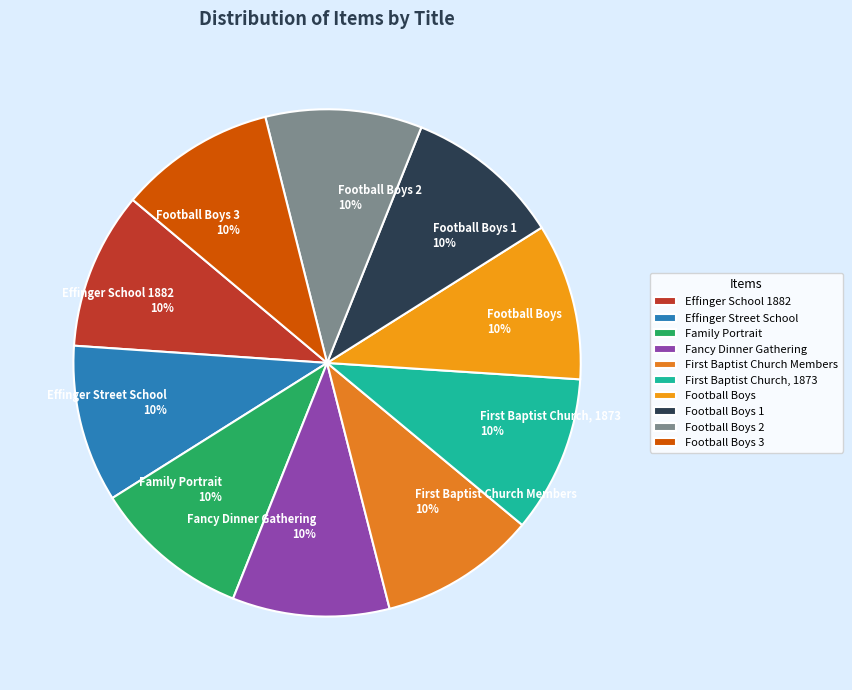

What percentage is the Football Boys 1 slice, to the nearest percent?

10%